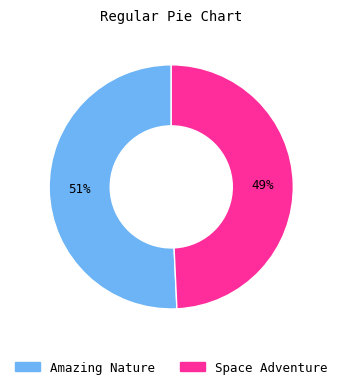

Which slice represents more than half of the pie?

Amazing Nature